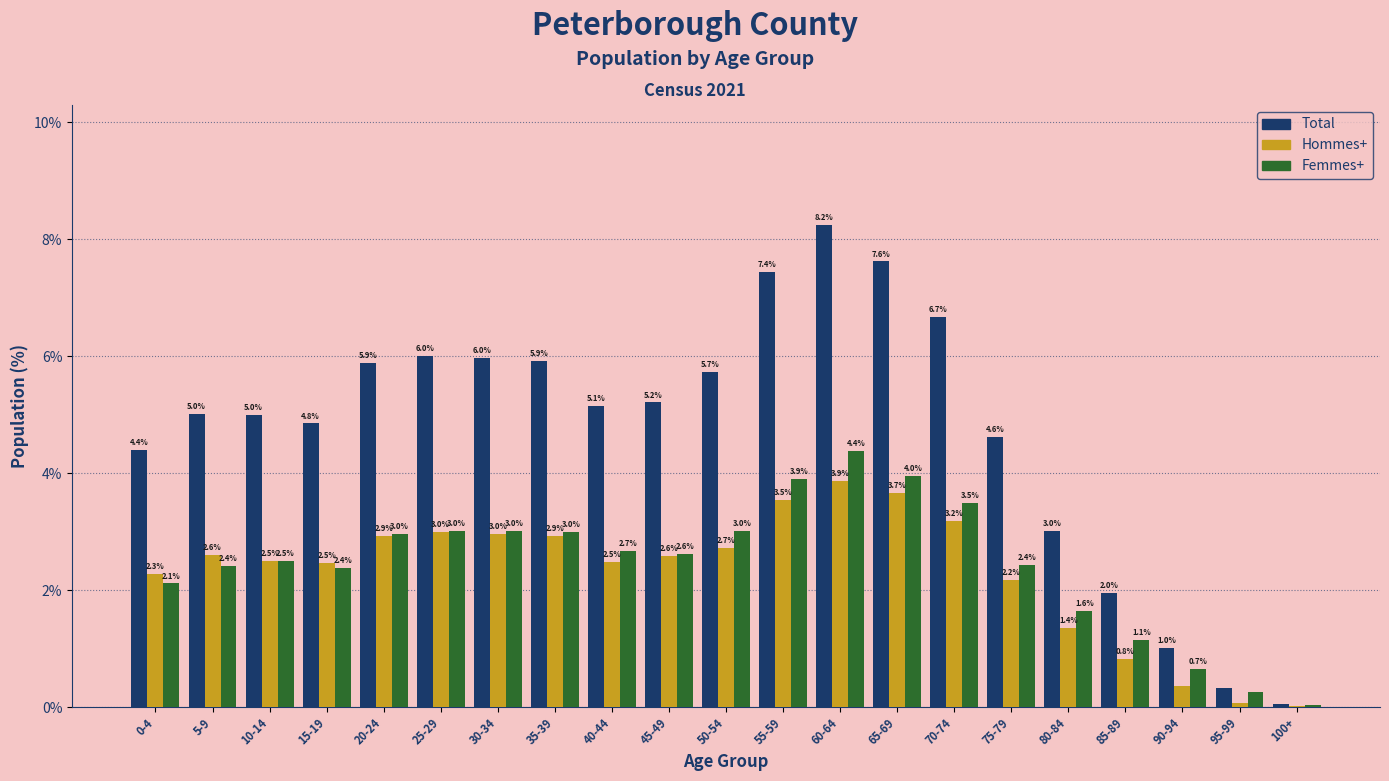

What is the highest value of the Hommes+ series?

3.9